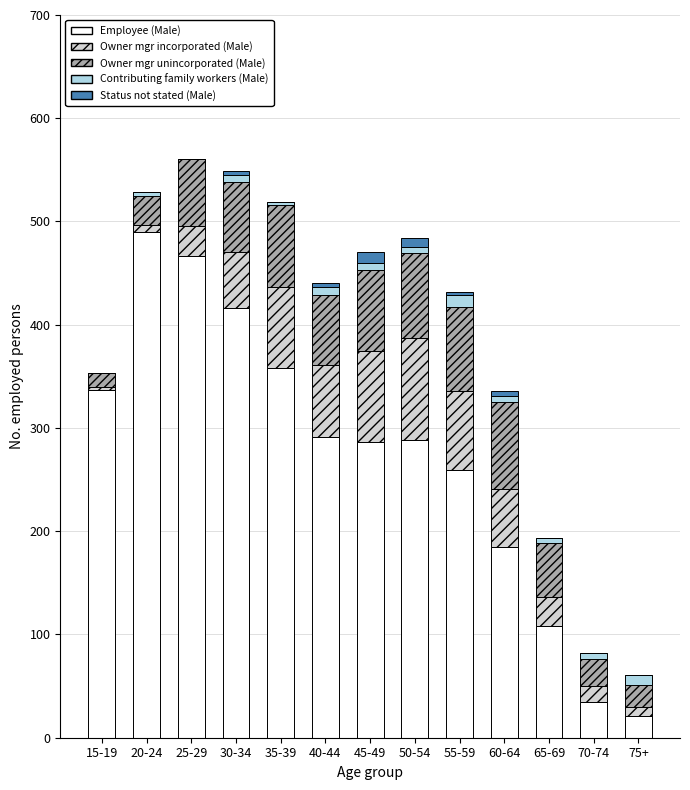

What is the total value across all series at 60-64?

336